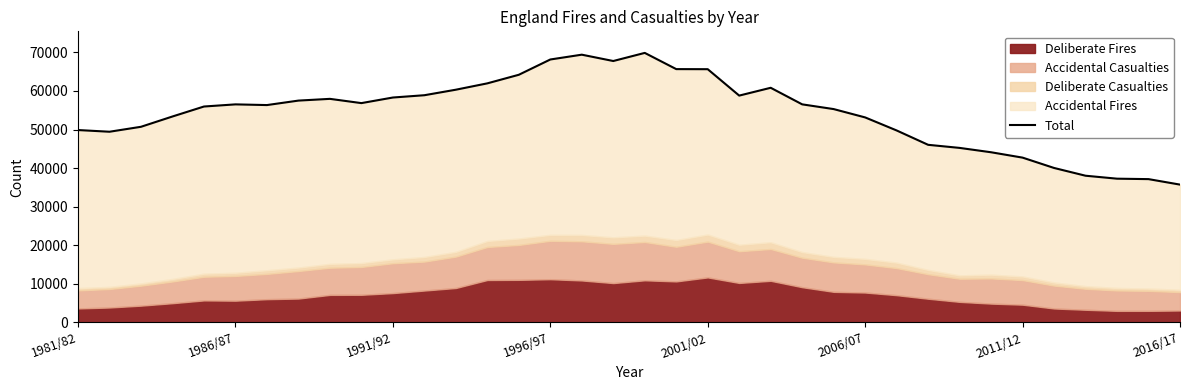

How many data points are less than 56518?

18